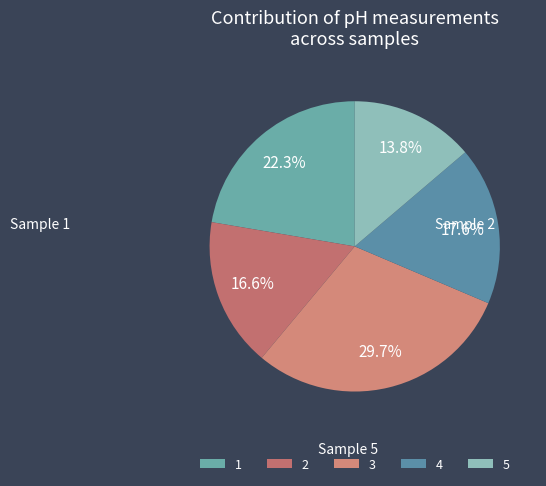

Does 3 account for over 50% of the chart?

No